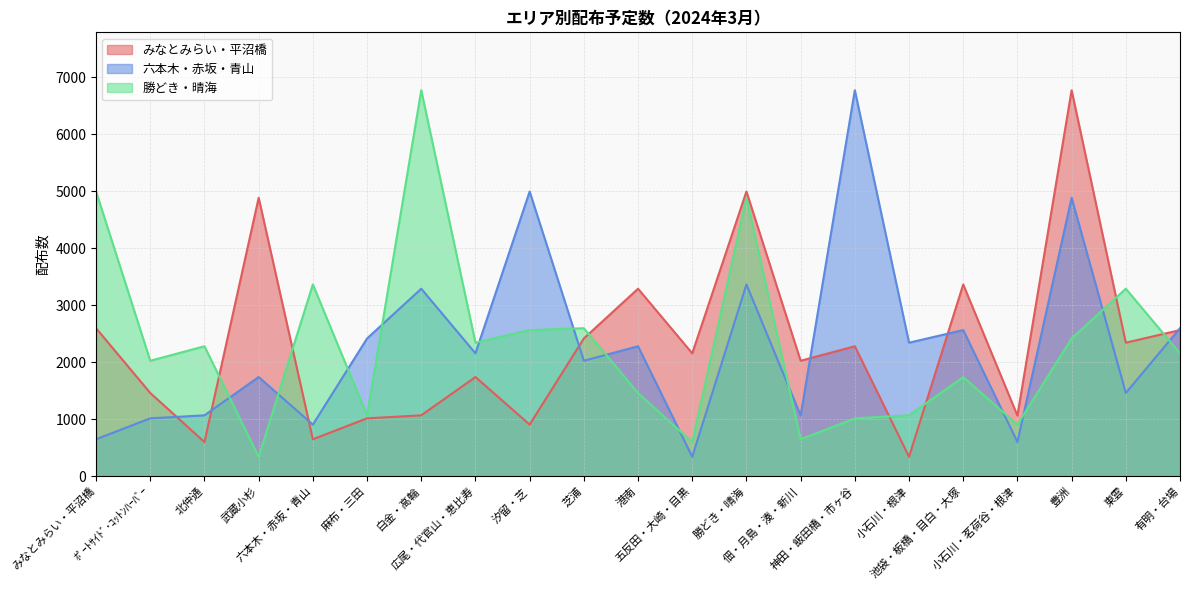

Where does the みなとみらい・平沼橋 series first go above 2156?

みなとみらい・平沼橋